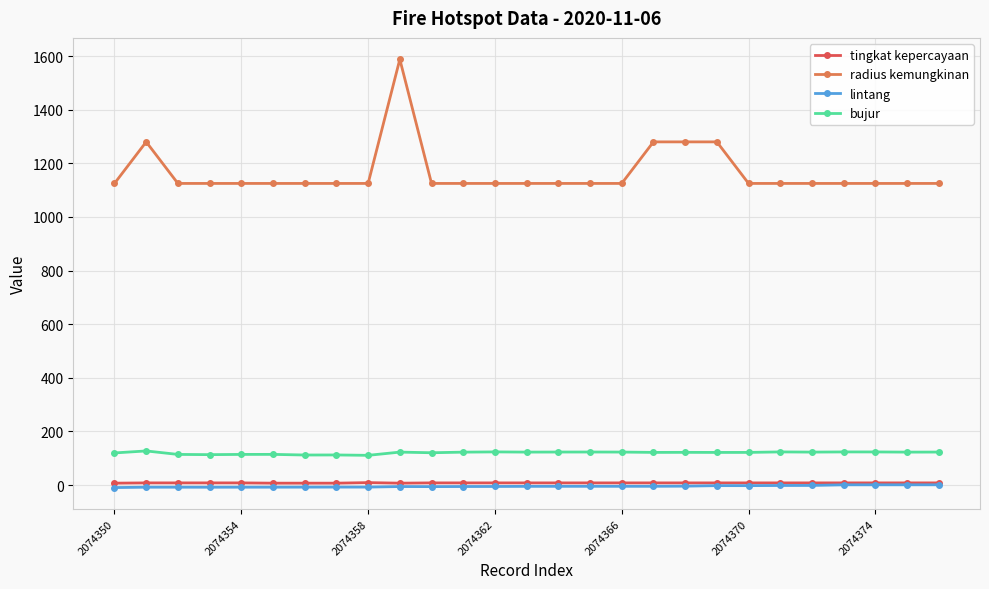

Count the number of data series in this chart.

4